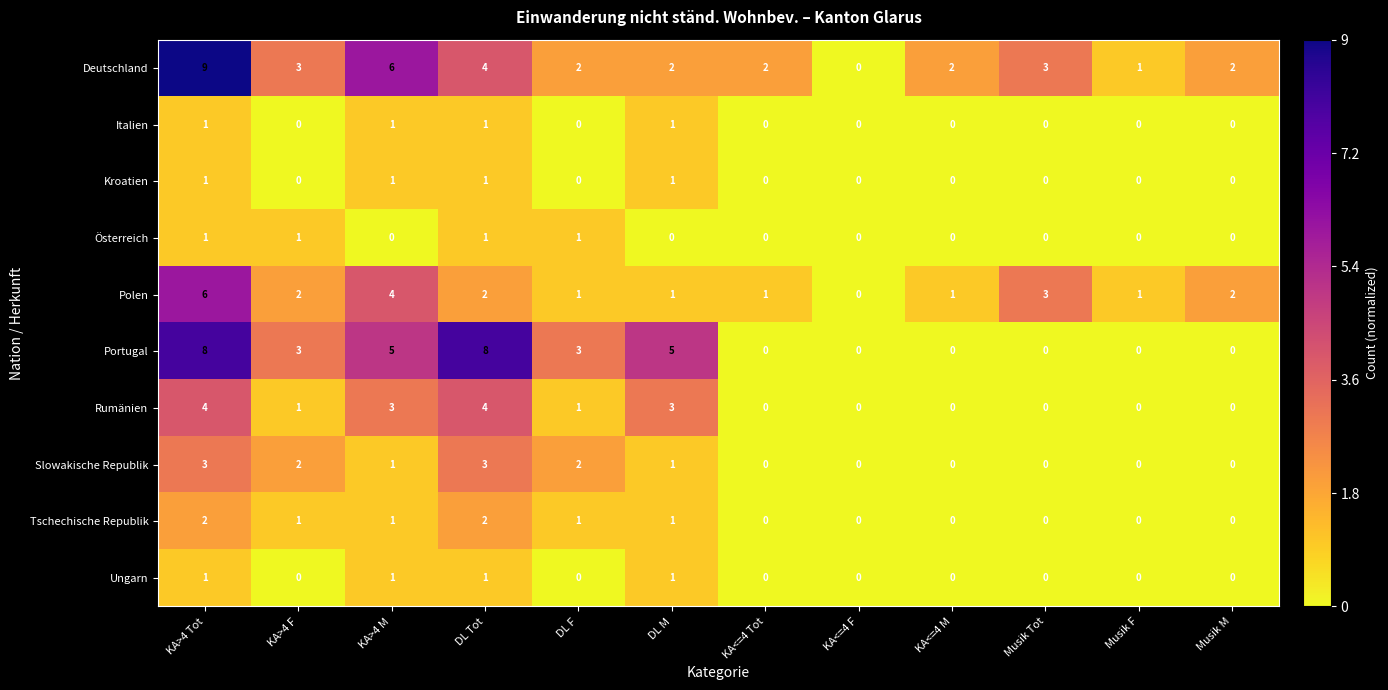

Between DL F and Musik F, which series saw the biggest shift?

Portugal